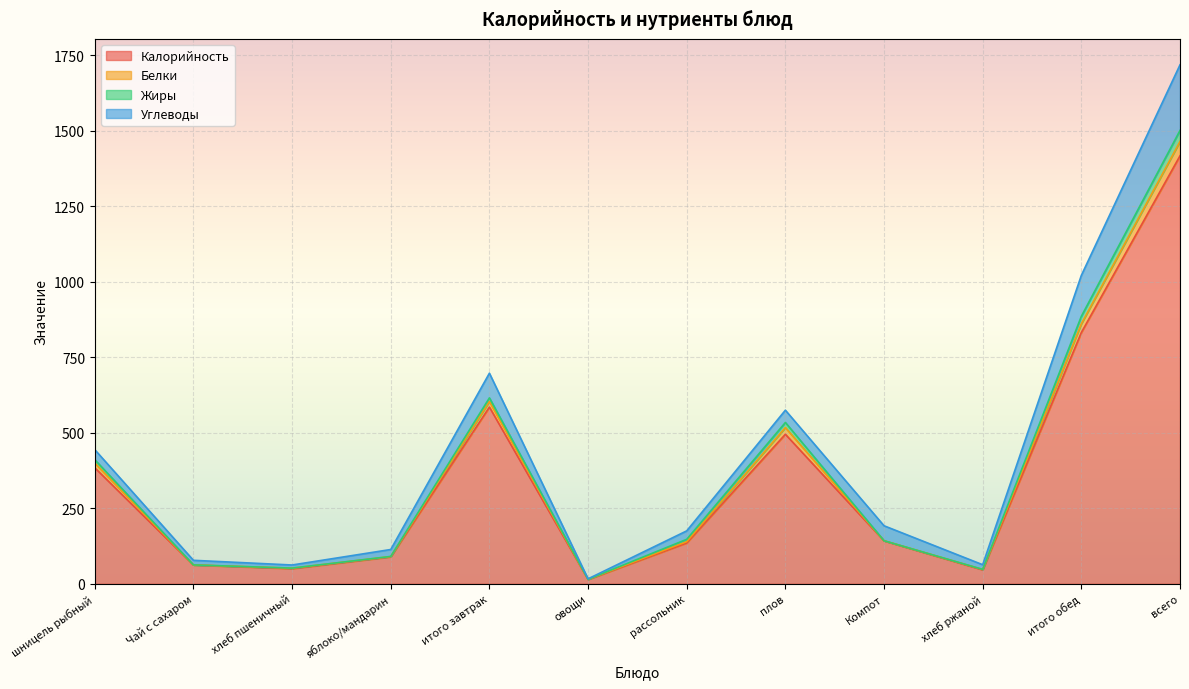

At which category is the sum across all series the highest?

всего